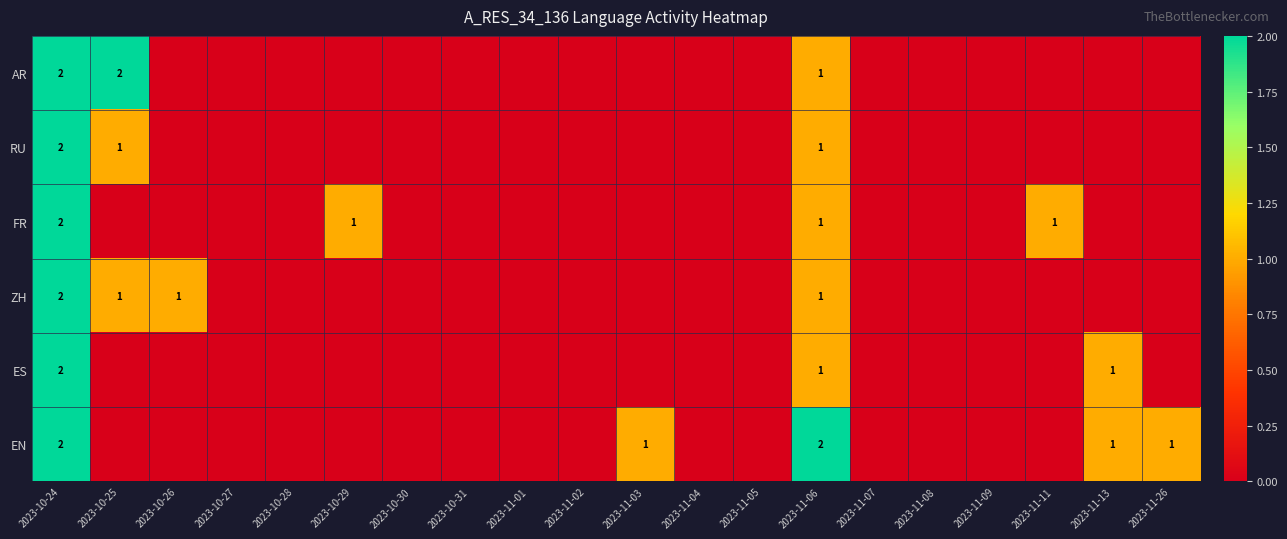

Rank the series at 2023-11-07 from highest to lowest value.

AR, RU, FR, ZH, ES, EN